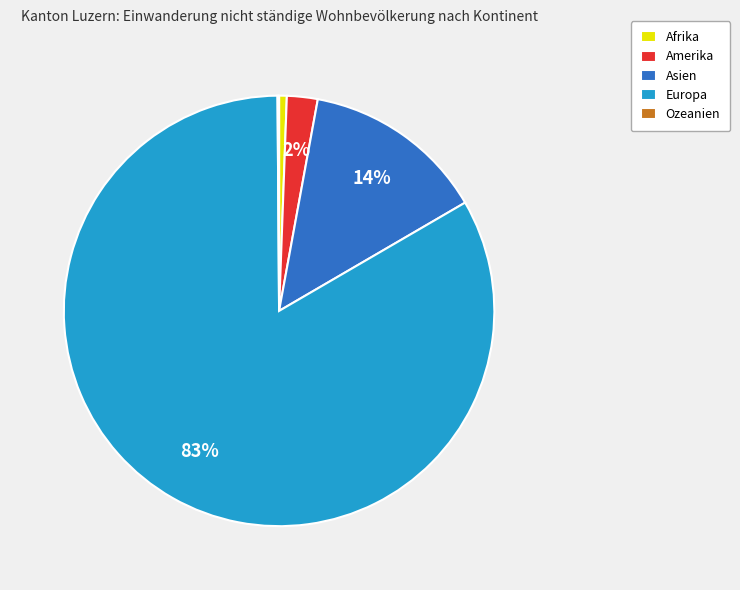

Do Afrika and Asien together represent more than half of the pie?

No